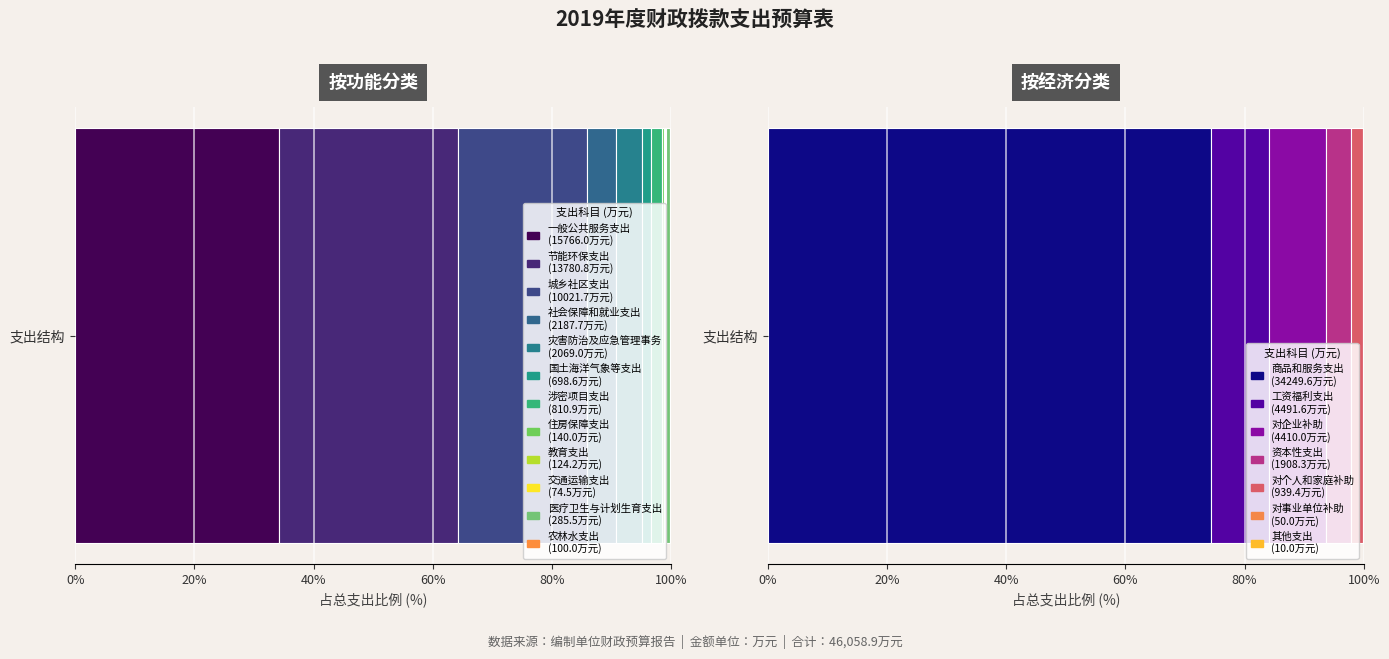

Between 0 and 1, which series saw the biggest shift?

一般公共服务支出